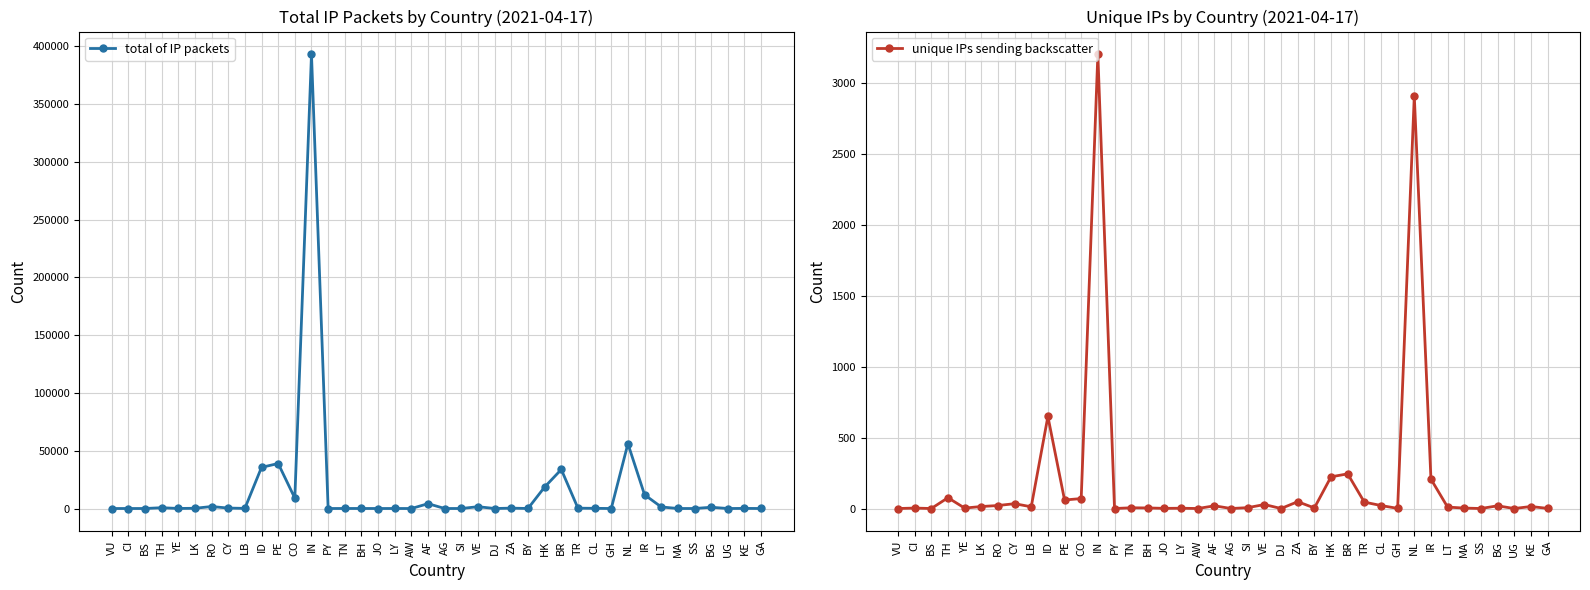

In unique IPs sending backscatter, how many points are lower than both neighbors (excluding endpoints)?

13